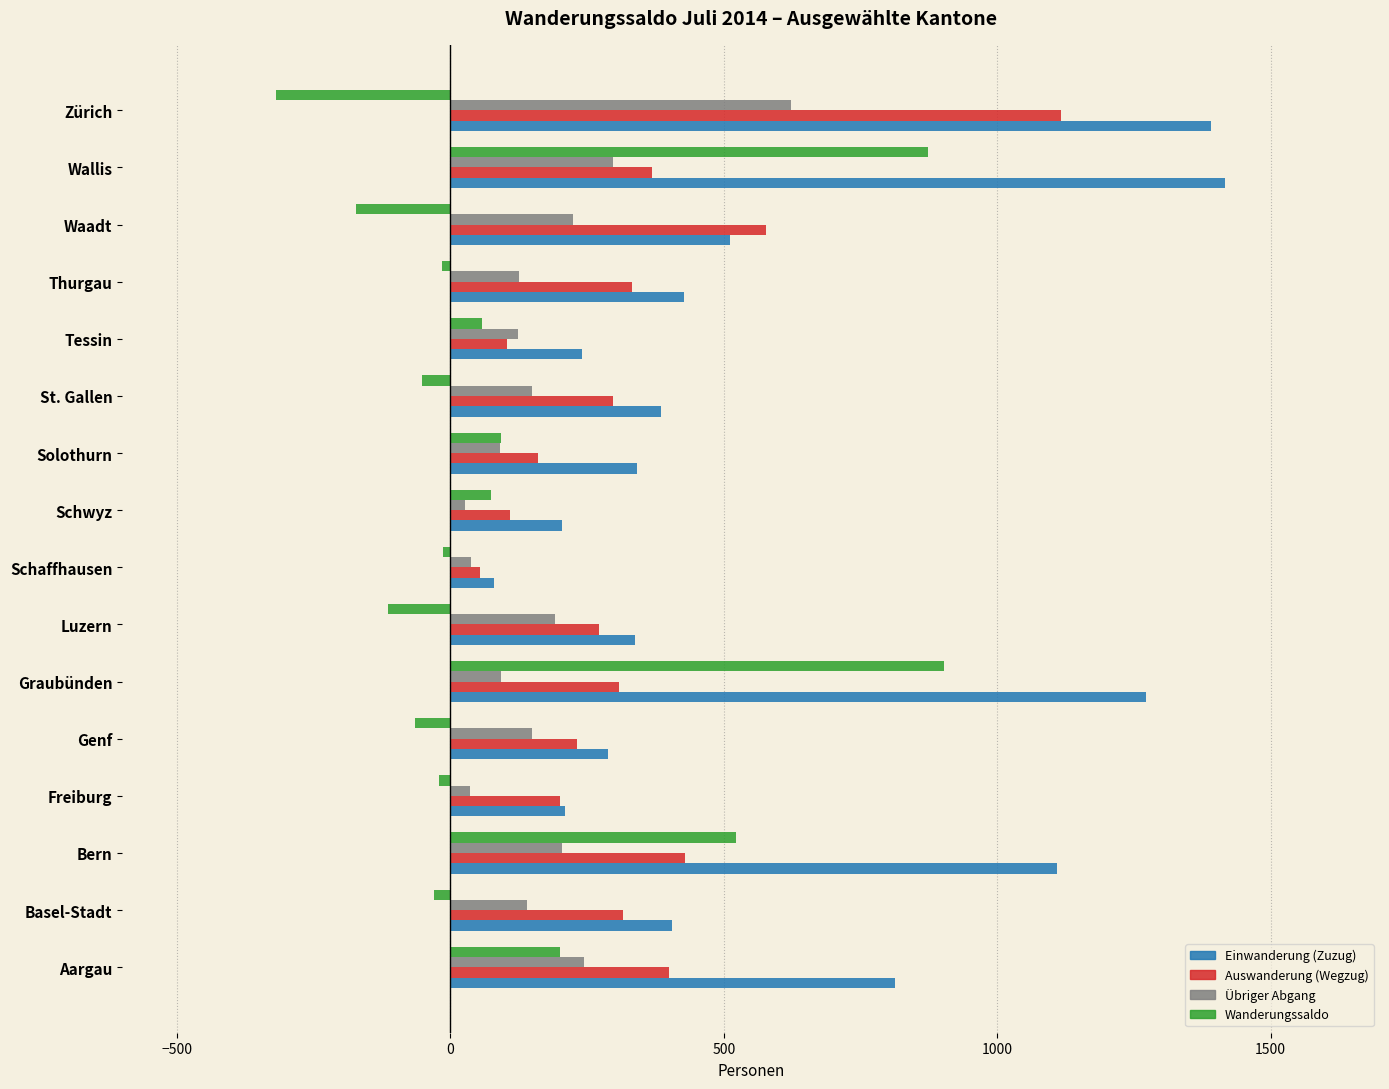

Which series changed the most between Basel-Stadt and Zürich?

Einwanderung (Zuzug)